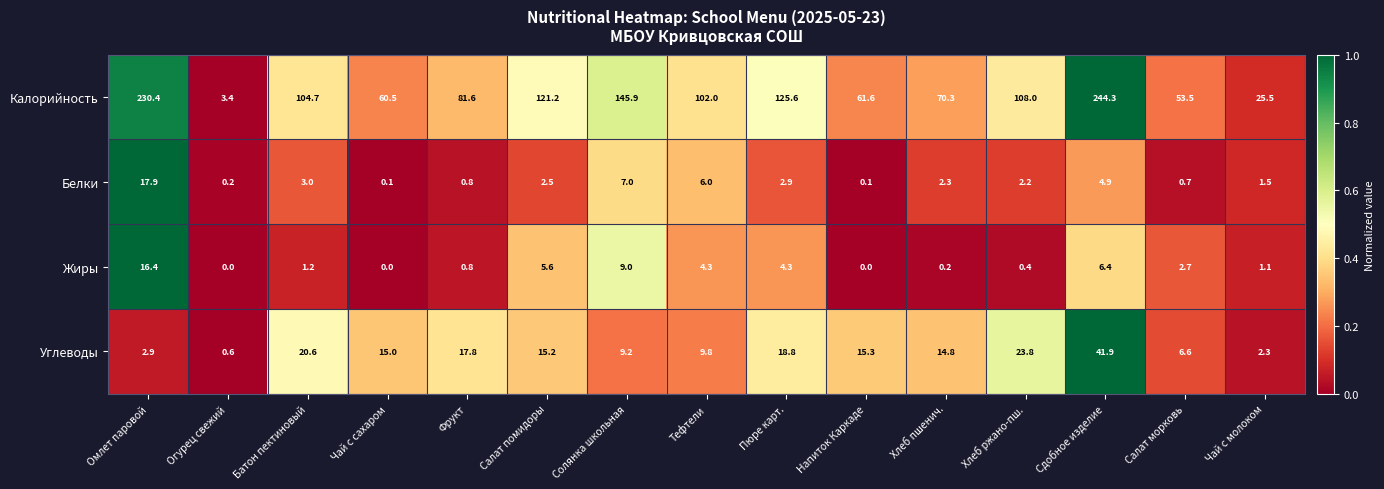

True or false: Углеводы has a value of 1.5 at Омлет паровой.

False